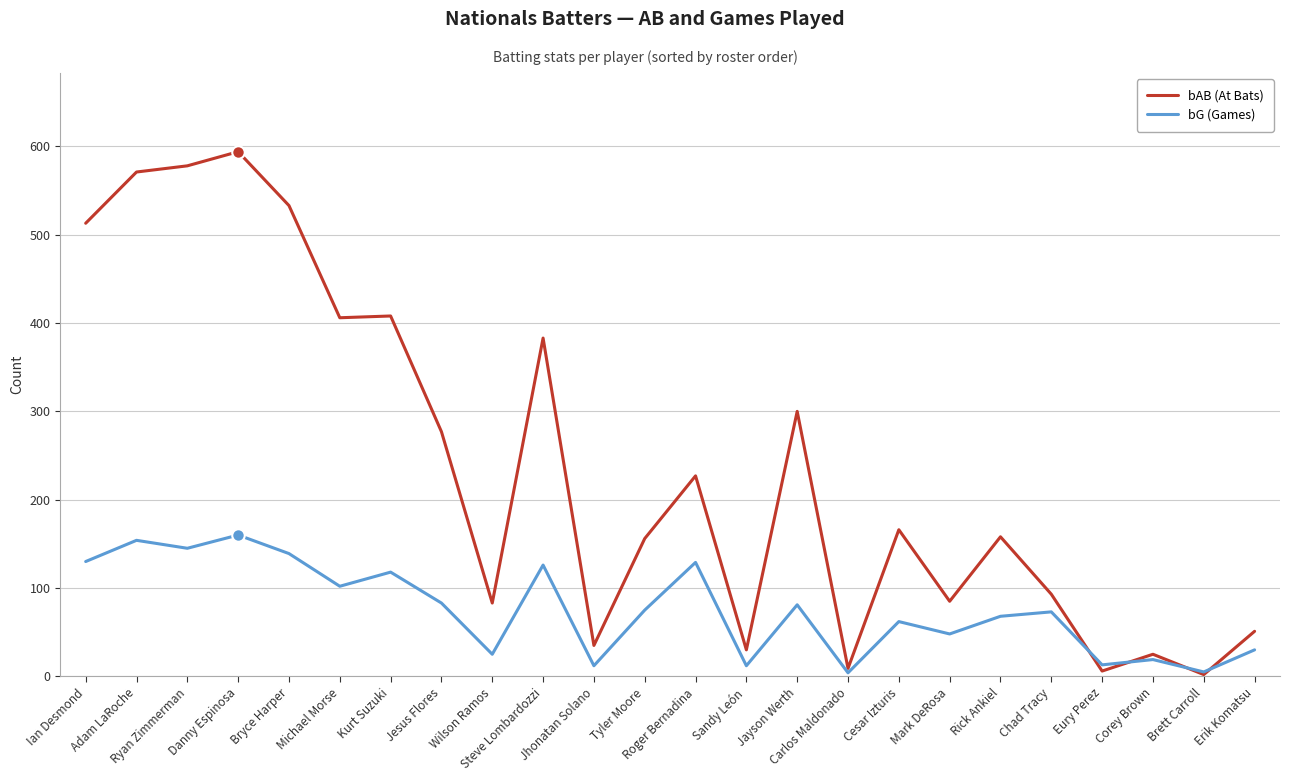

True or false: bAB (At Bats) has a value of 9 at Carlos Maldonado.

True